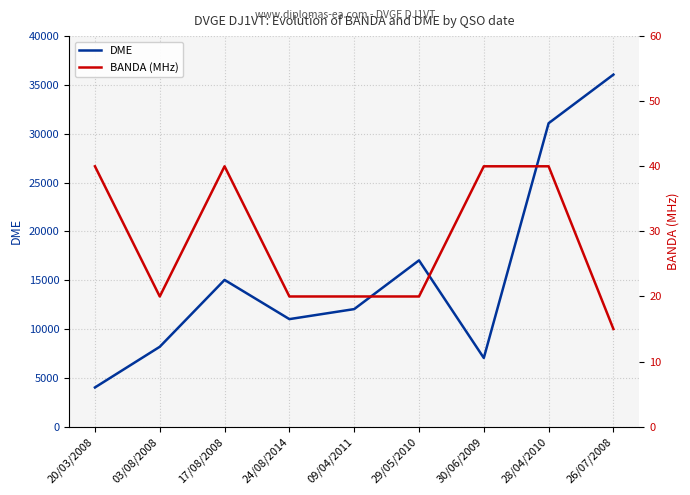

Which category has the highest value across all series?

26/07/2008